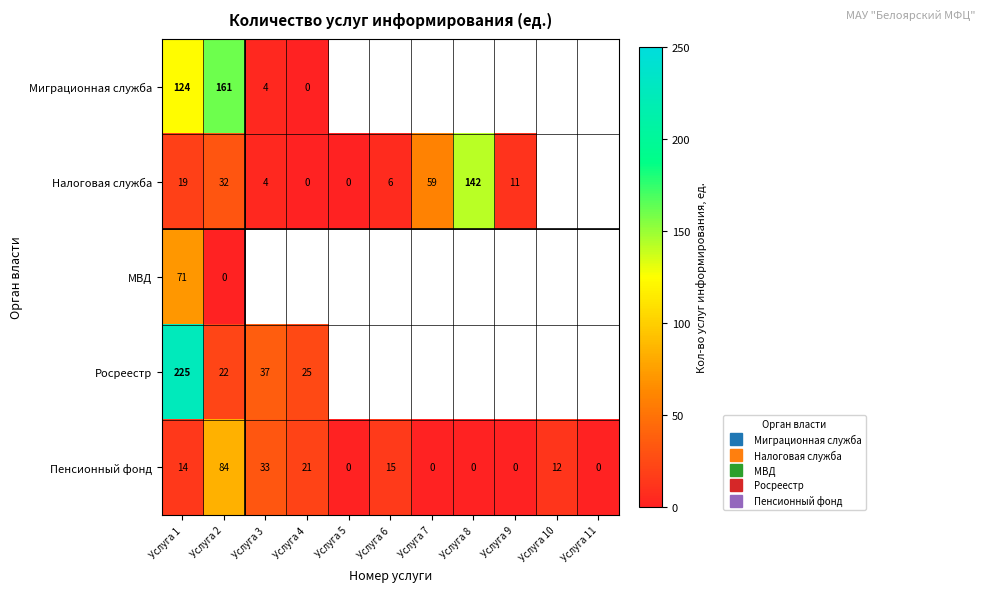

Which series has the widest spread of values?

Росреестр